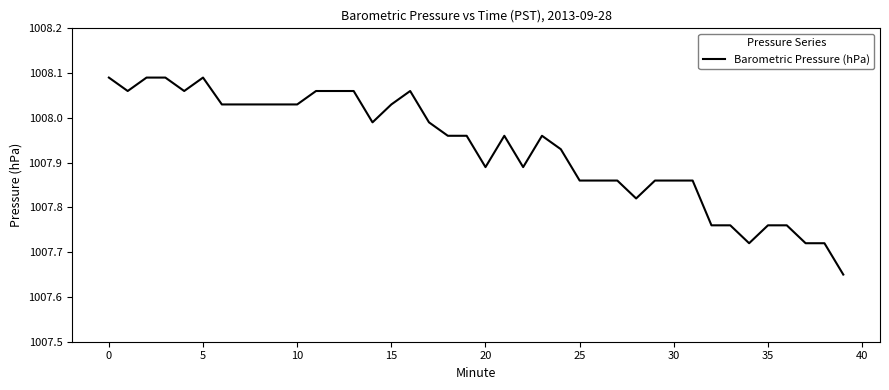

What is the difference between the maximum and minimum values?

0.4